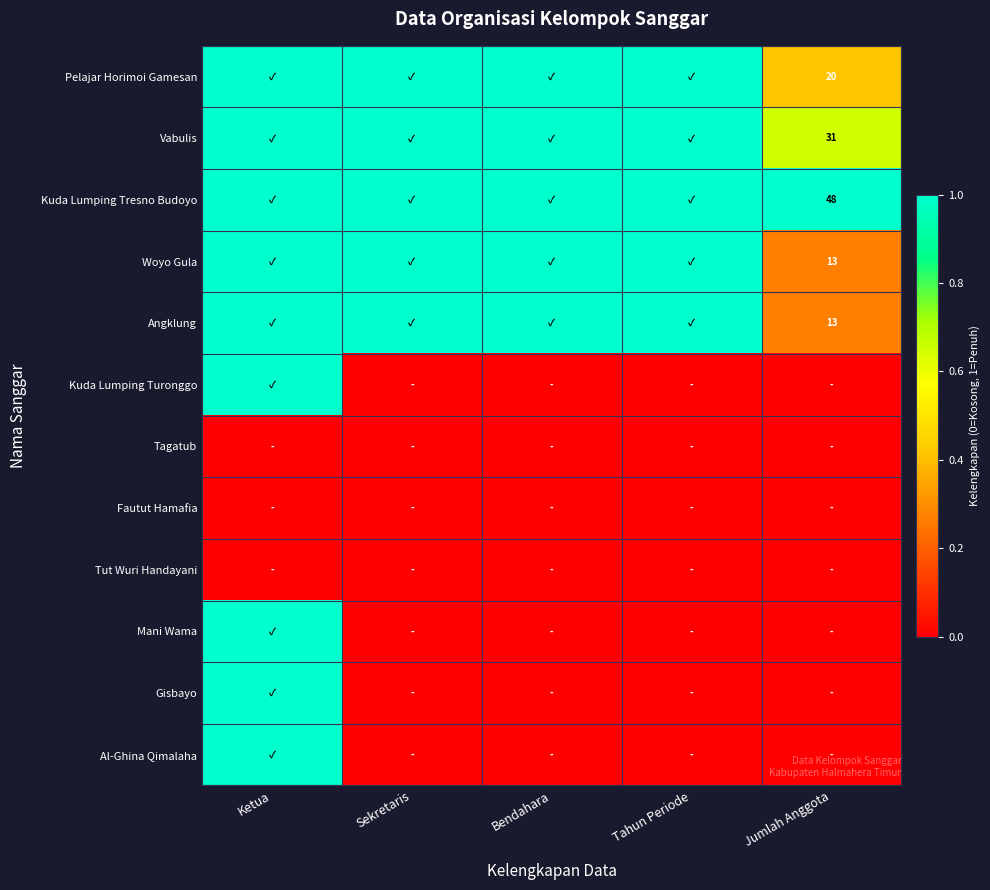

The Kuda Lumping Tresno Budoyo series shows 48 at Jumlah Anggota. True or false?

True